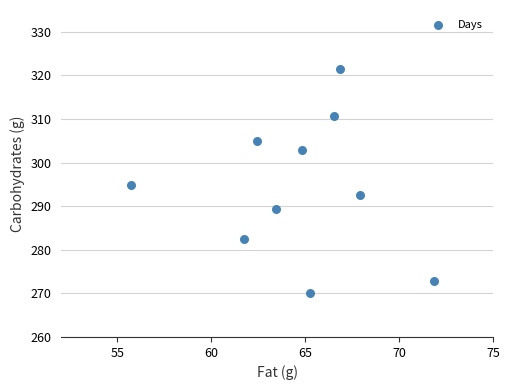

What is the range of Y values (max minus min)?

51.2